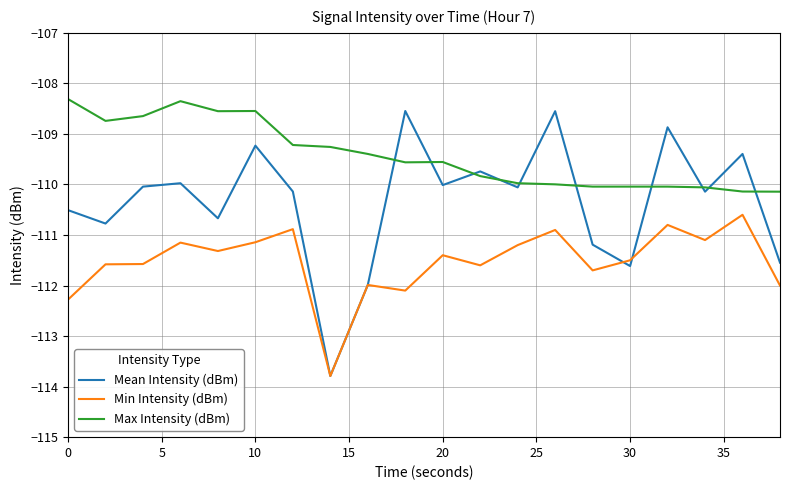

True or false: Mean Intensity (dBm) and Min Intensity (dBm) intersect in this chart.

True